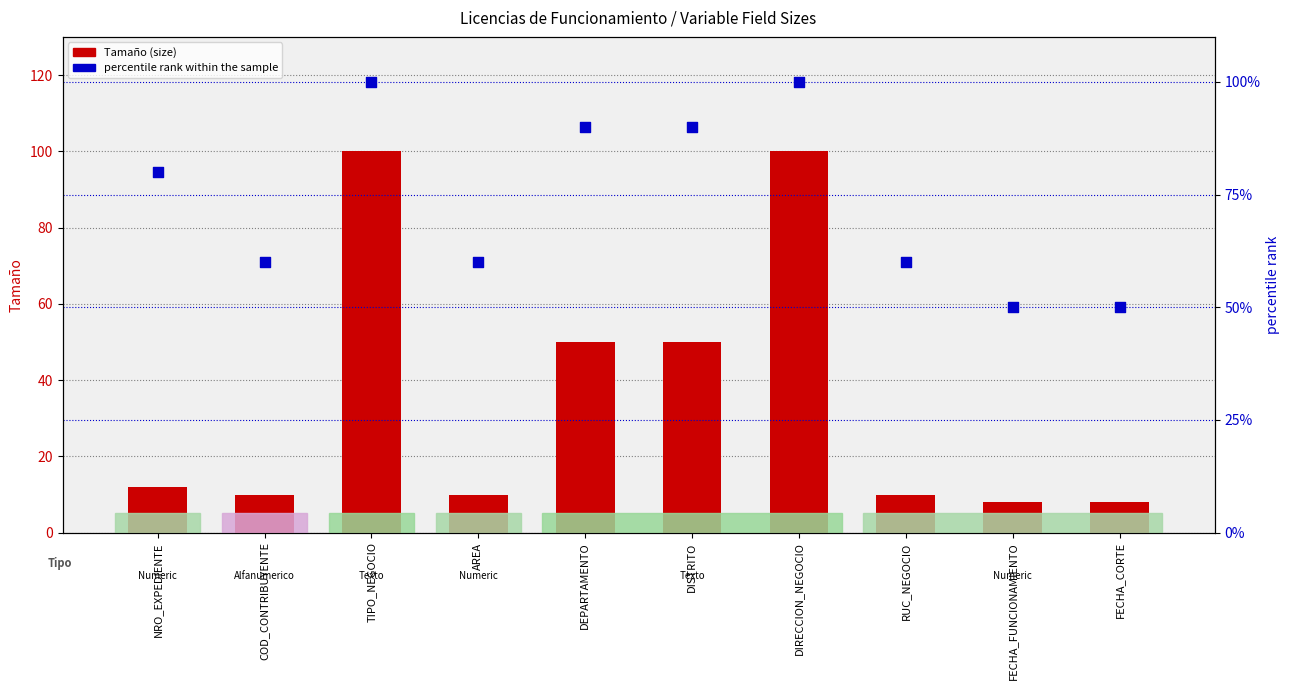

Which series reaches the maximum Y coordinate?

Tamaño (size)